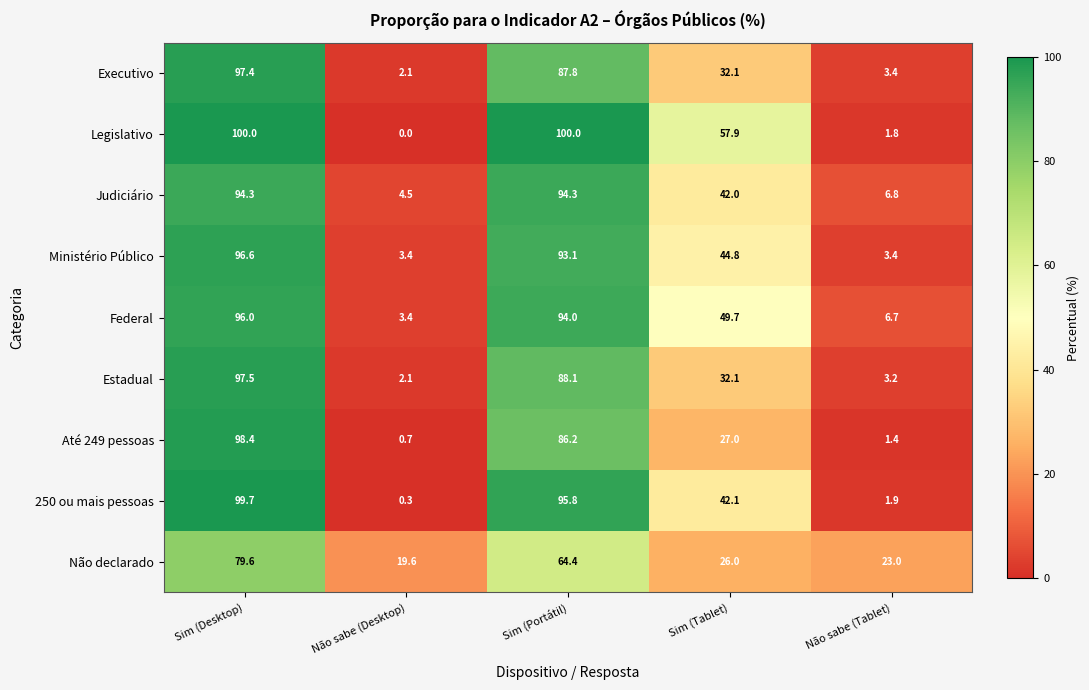

What is the difference between the Até 249 pessoas values at Sim (Tablet) and Não sabe (Tablet)?

25.6